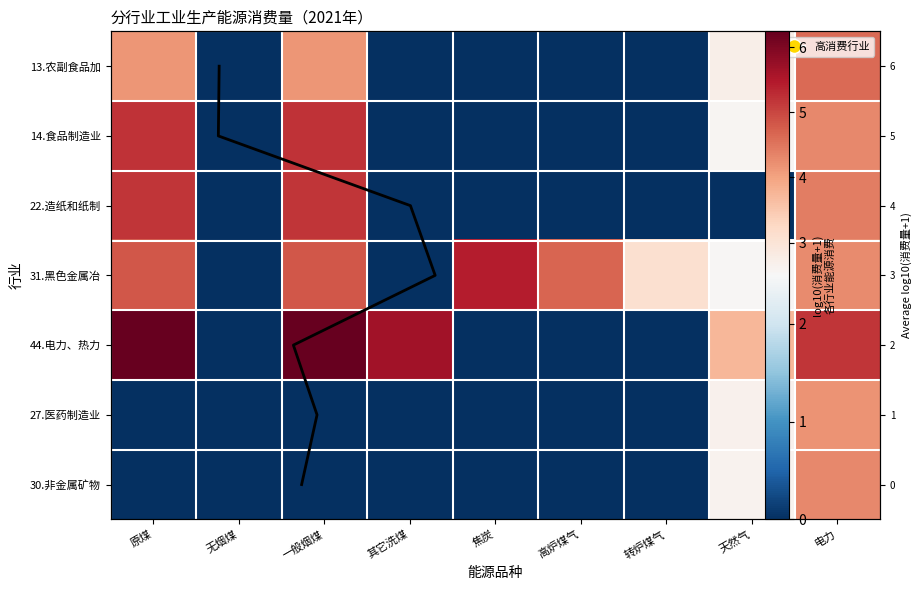

What is the sum of all 44.电力、热力 values?

27.1